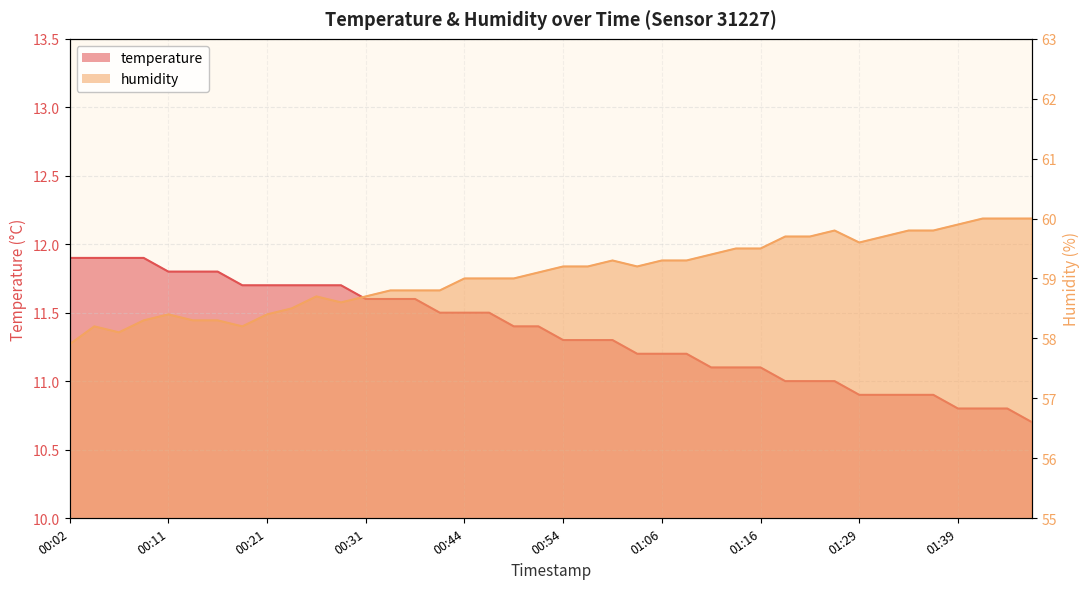

What position from the right is 00:14?

35